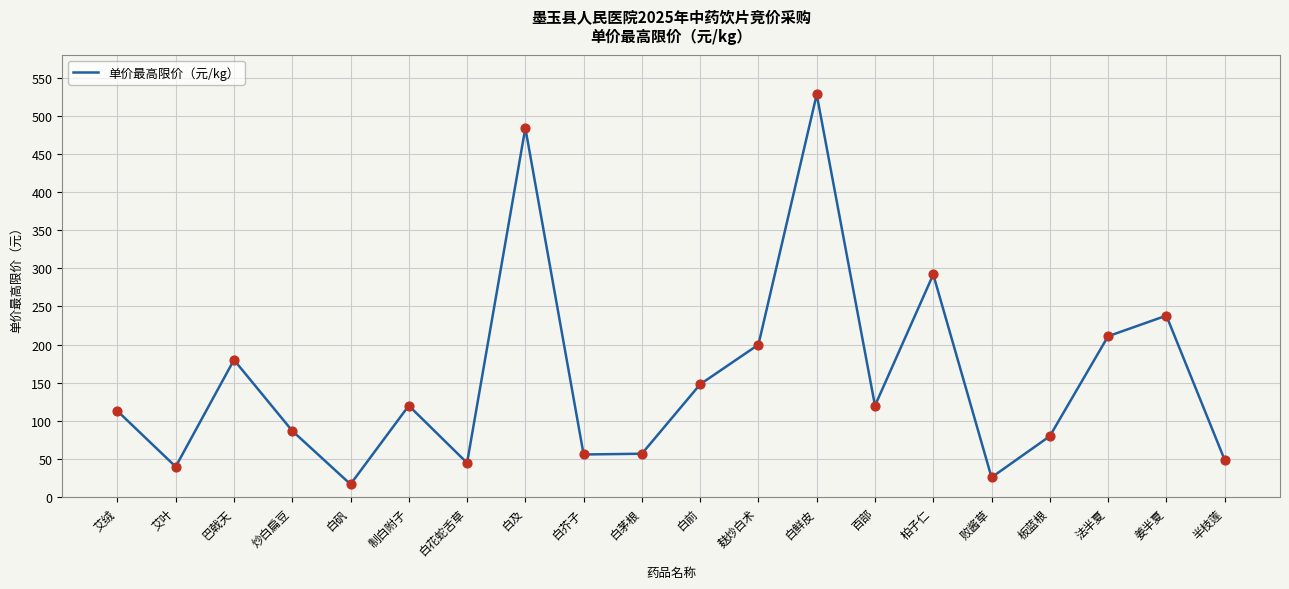

Which has a higher value, 败酱草 or 白鲜皮?

白鲜皮